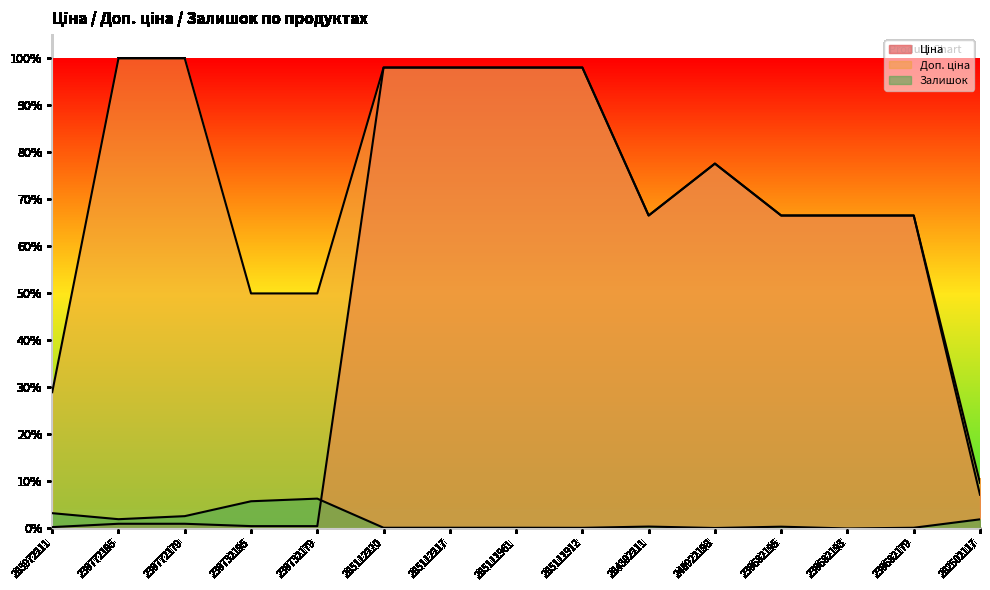

True or false: Доп. ціна has more than 0 interior local peaks.

True